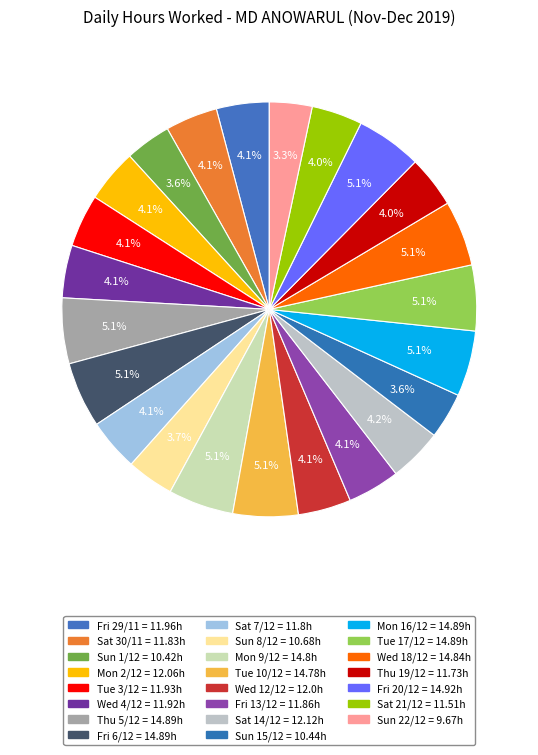

To the nearest percent, what is the average slice percentage?

4%